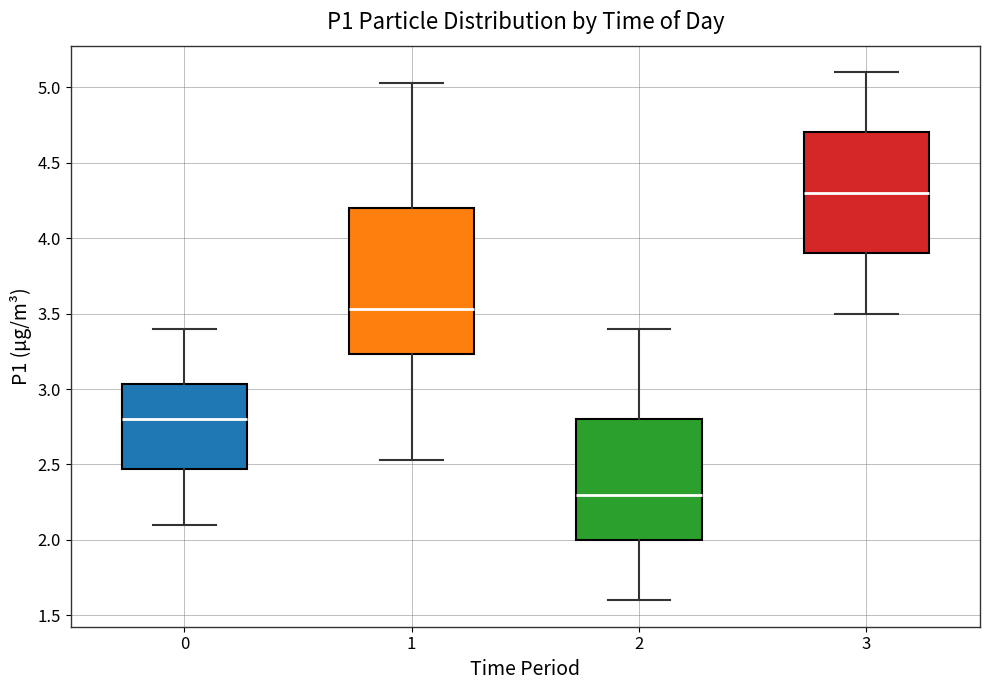

Comparing the boxes themselves (not the whiskers), which one is the tallest?

1